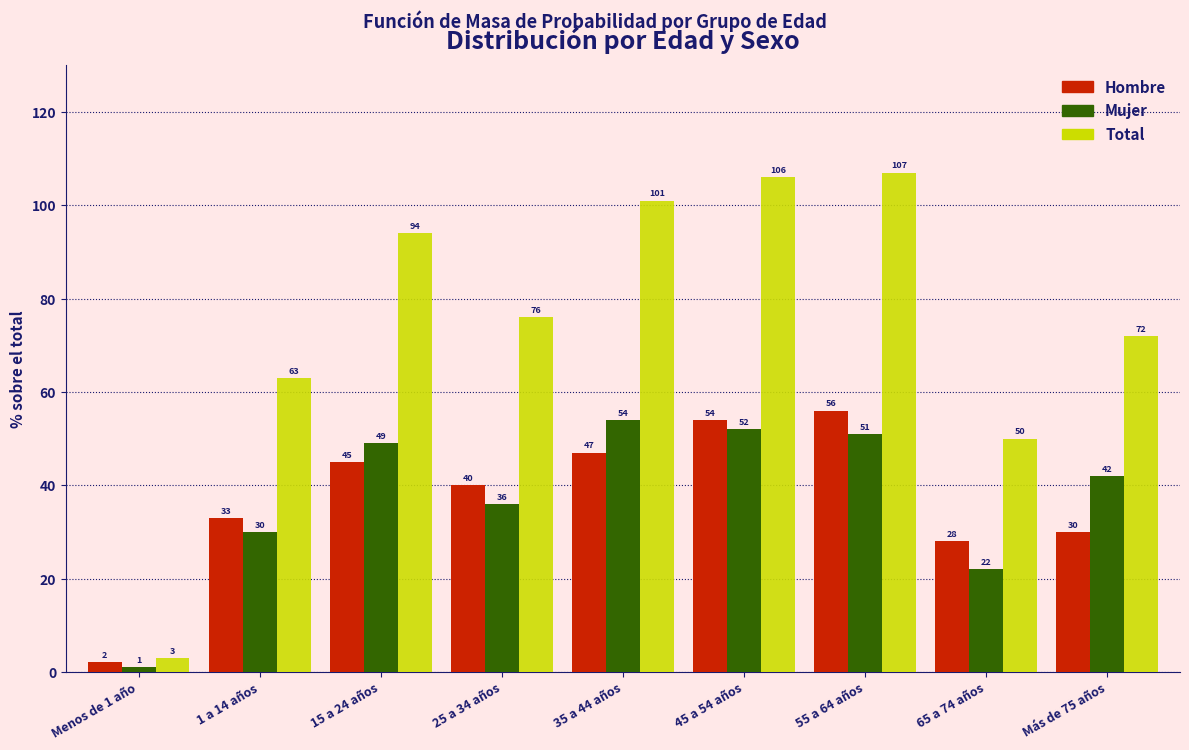

Reading left to right, list all the values displayed in this chart.

Hombre: Menos de 1 año=2	1 a 14 años=33	15 a 24 años=45	25 a 34 años=40	35 a 44 años=47	45 a 54 años=54	55 a 64 años=56	65 a 74 años=28	Más de 75 años=30
Mujer: Menos de 1 año=1	1 a 14 años=30	15 a 24 años=49	25 a 34 años=36	35 a 44 años=54	45 a 54 años=52	55 a 64 años=51	65 a 74 años=22	Más de 75 años=42
Total: Menos de 1 año=3	1 a 14 años=63	15 a 24 años=94	25 a 34 años=76	35 a 44 años=101	45 a 54 años=106	55 a 64 años=107	65 a 74 años=50	Más de 75 años=72